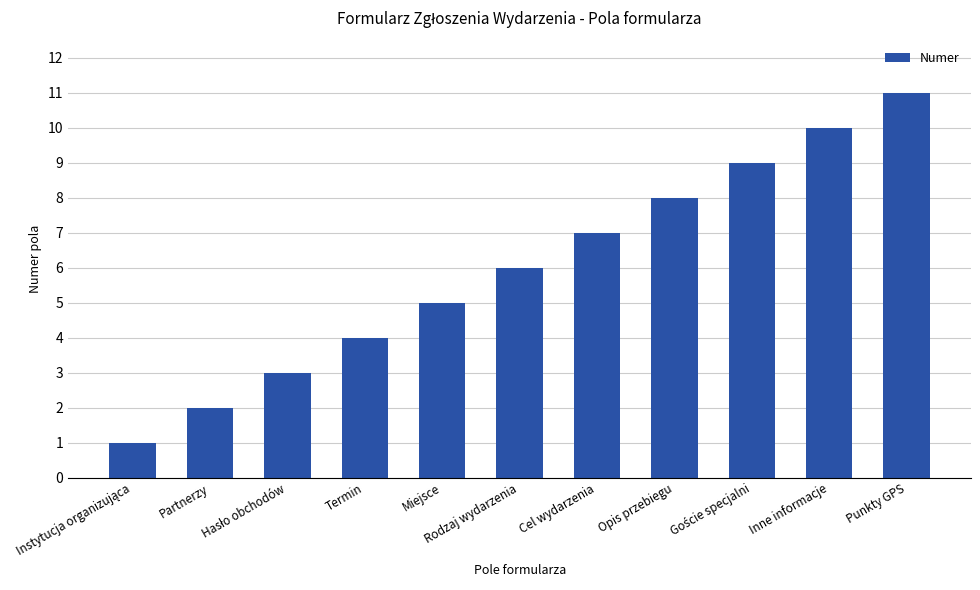

What is the value of the 1st bar from the left?

1